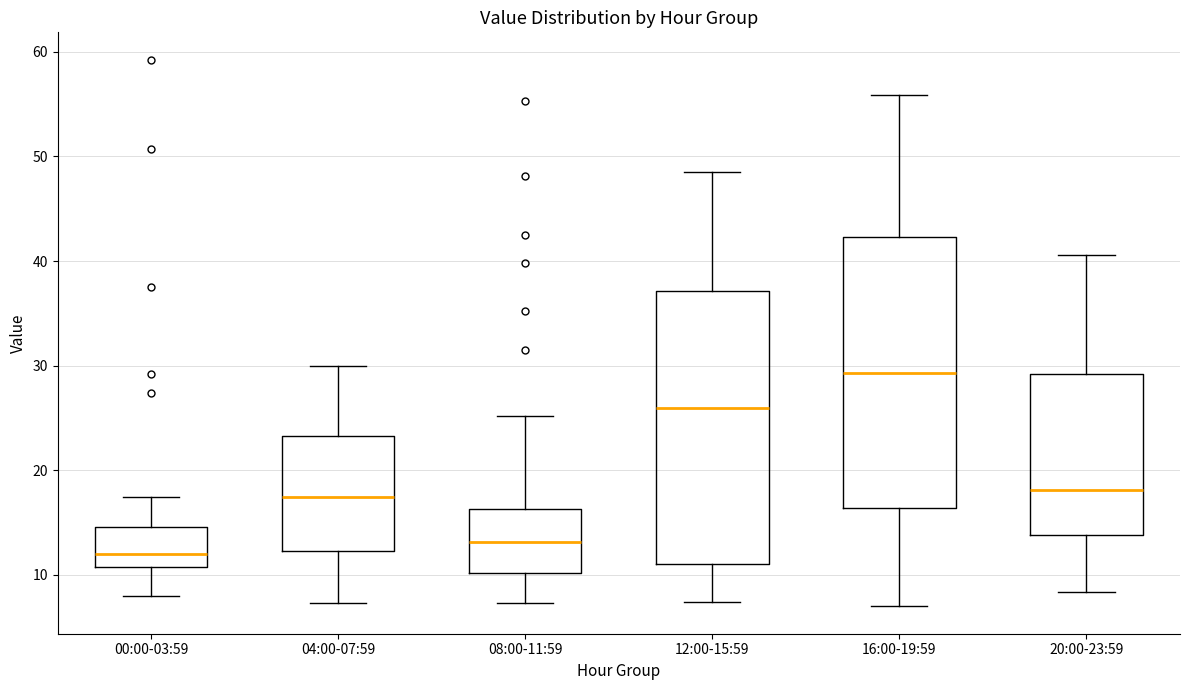

Which box has the highest median line?

16:00-19:59